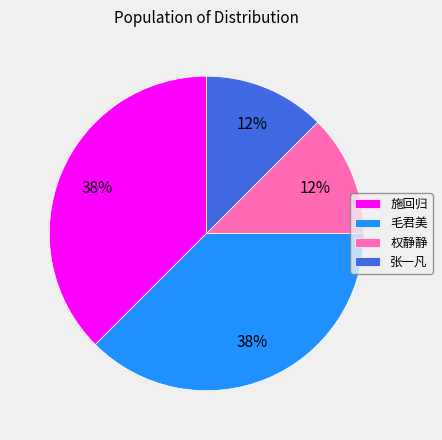

To the nearest percent, what is the combined percentage of 张一凡 and 施回归?

50%